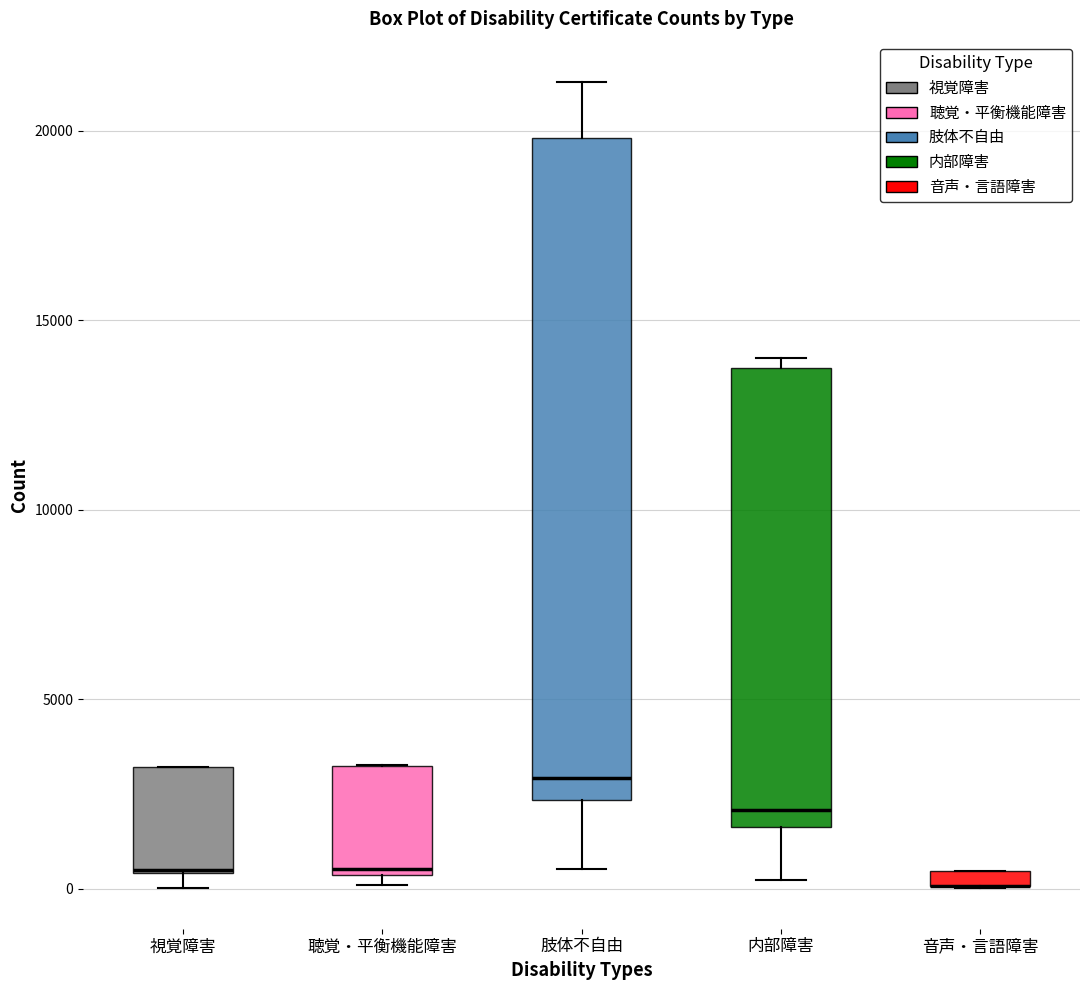

Comparing the boxes themselves (not the whiskers), which one is the tallest?

肢体不自由